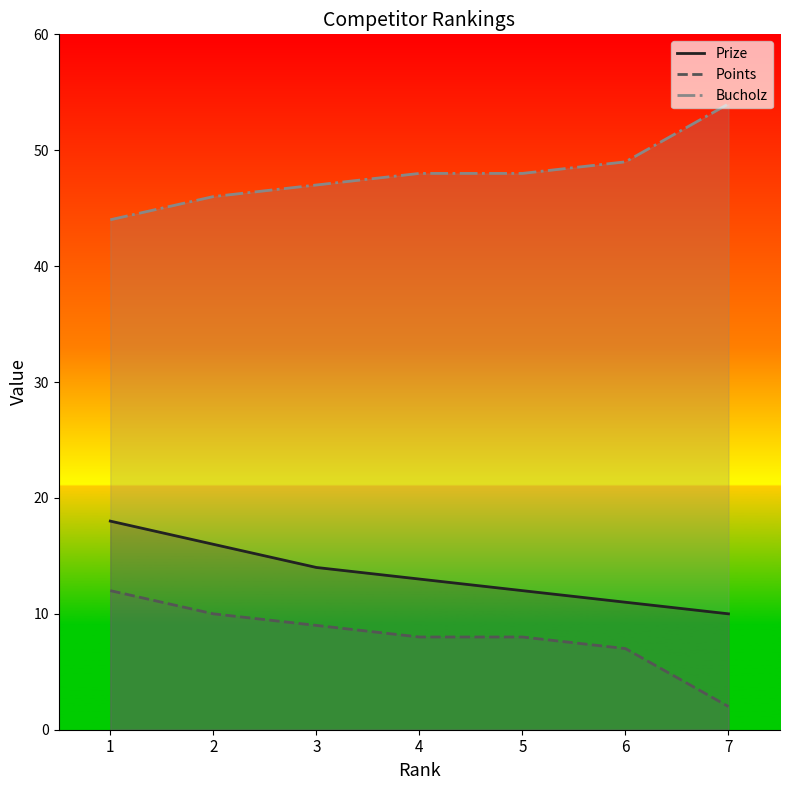

Which series has the largest range (max minus min)?

Points